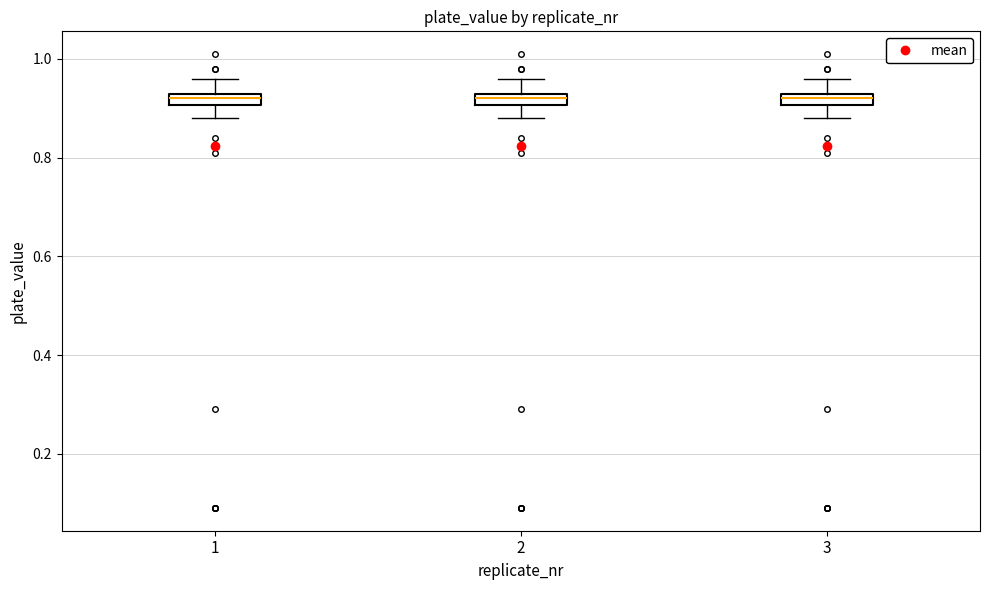

Where is the lower edge of the box at x = 2 on the y-axis? The values are not printed on the chart, so give them approximately, as read against the axis.

0.90